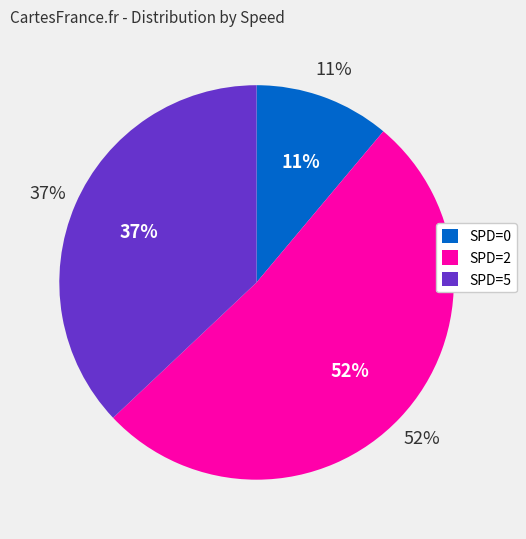

What is the largest slice in the pie chart?

SPD=2